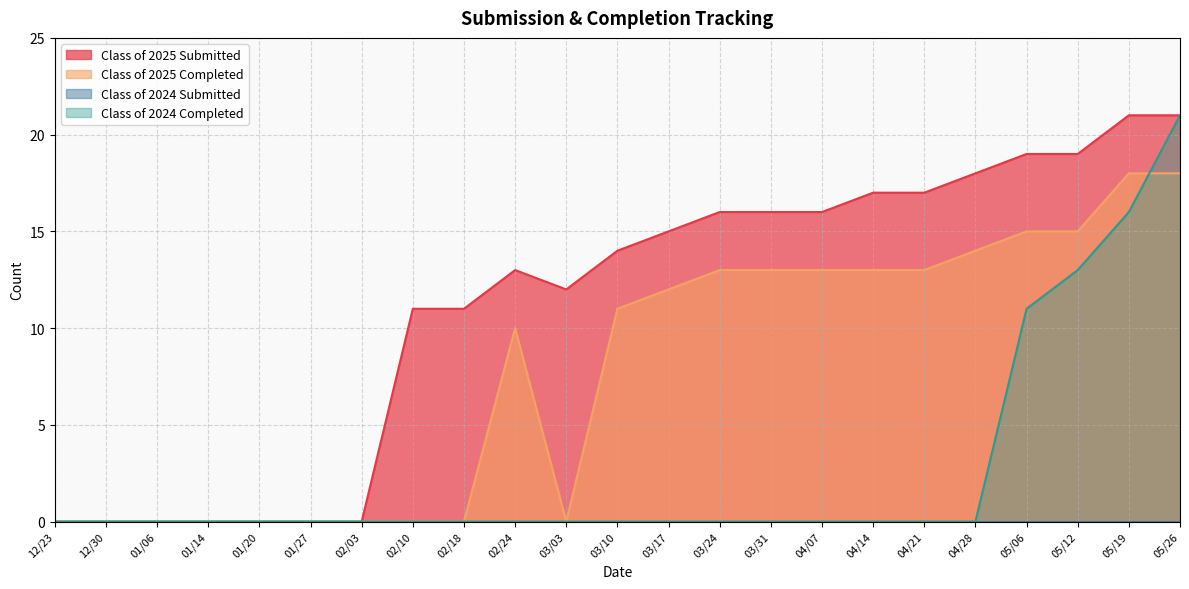

True or false: Class of 2025 Submitted and Class of 2024 Completed cross at least once.

False